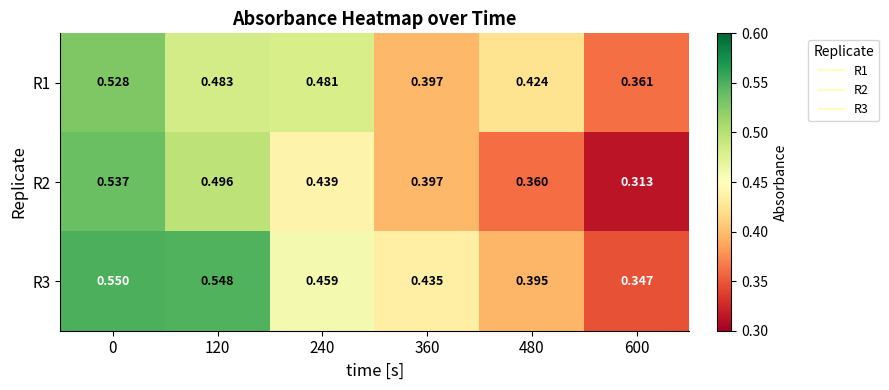

List the series in order of their peak value, lowest first.

R1, R2, R3